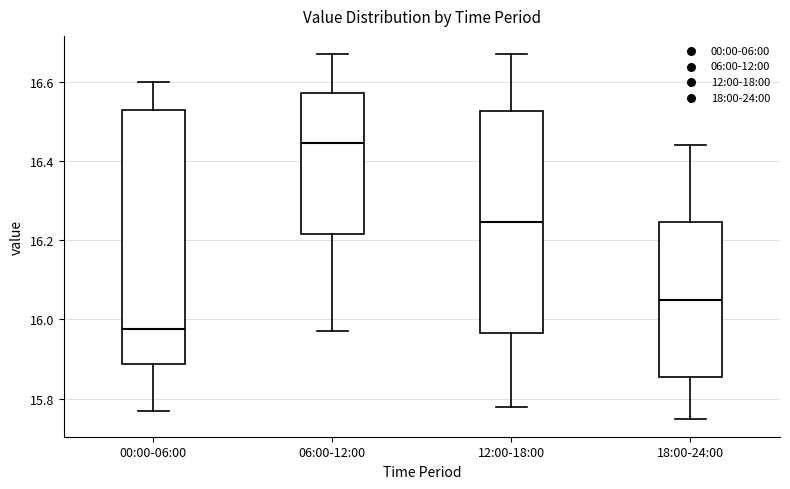

Where does the median line of the box for 06:00-12:00 sit on the y-axis? The values are not printed on the chart, so give them approximately, as read against the axis.

16.44